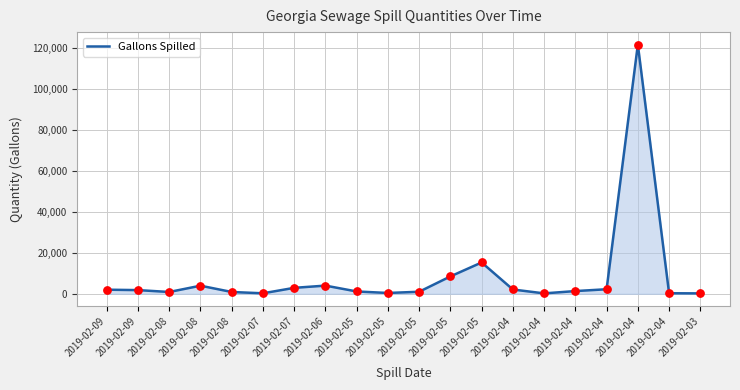

How many lines are shown in the chart?

1